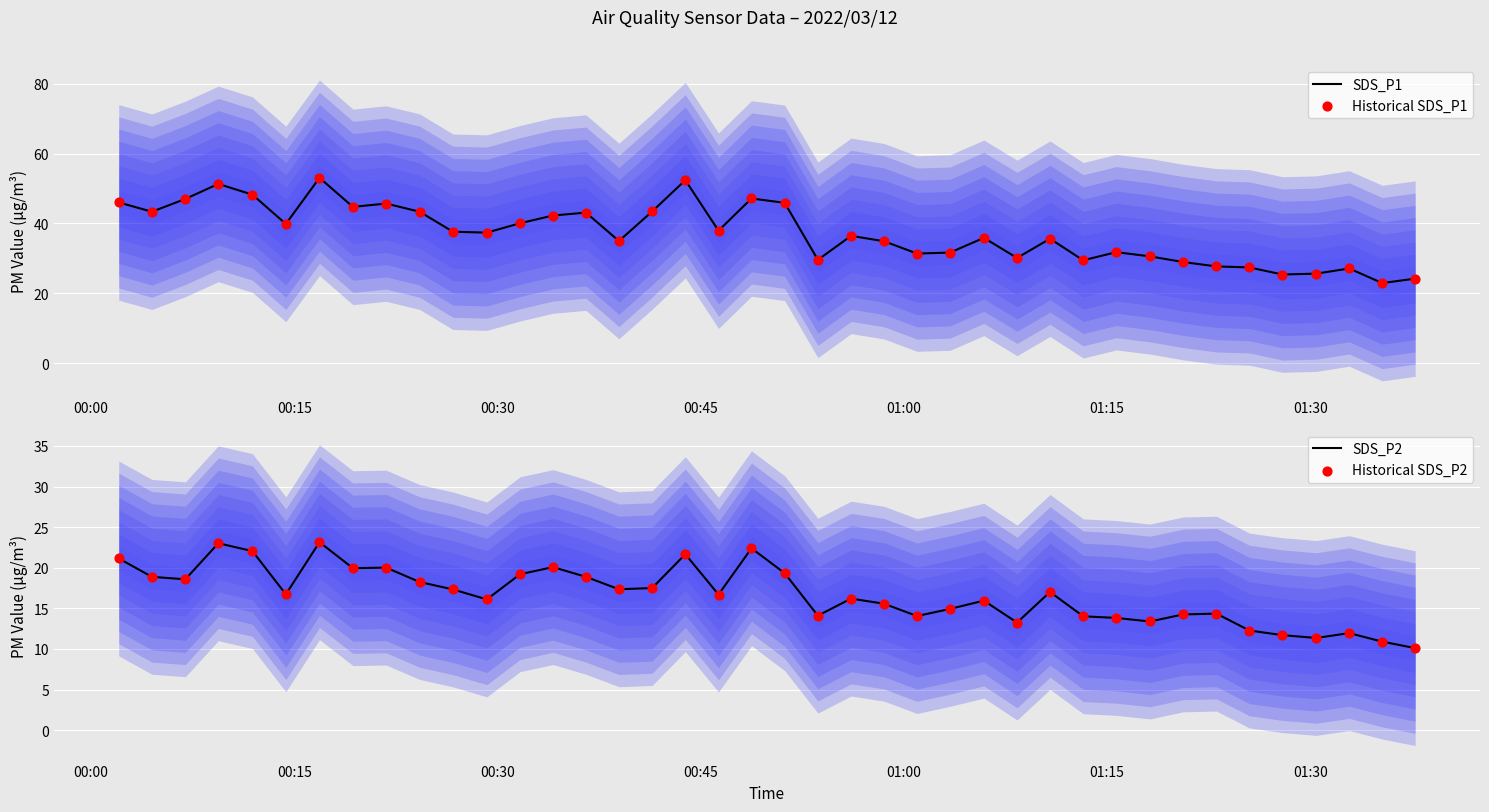

Is the value of Historical SDS_P1 at 34 greater than the value of Historical SDS_P2 at 00:15?

Yes